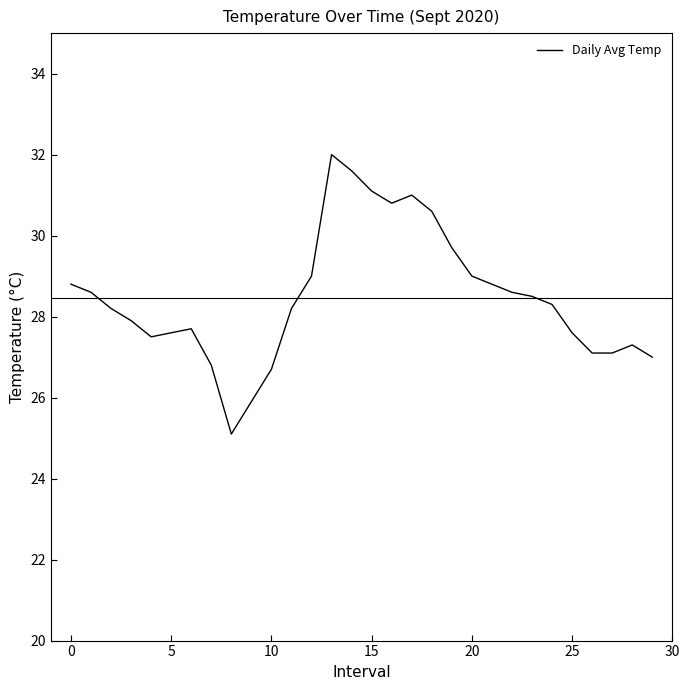

What is the greatest value displayed?

32.0